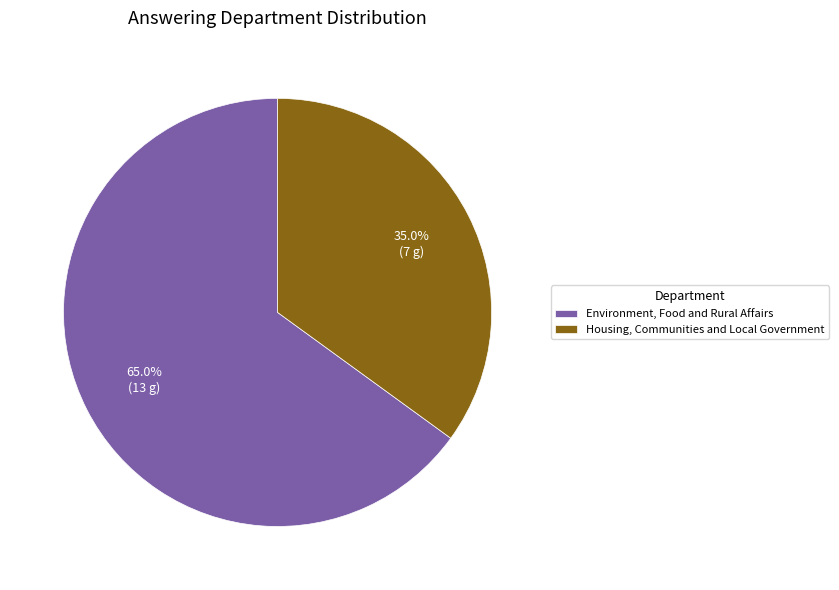

Which category has the biggest portion of the pie?

Environment, Food and Rural Affairs